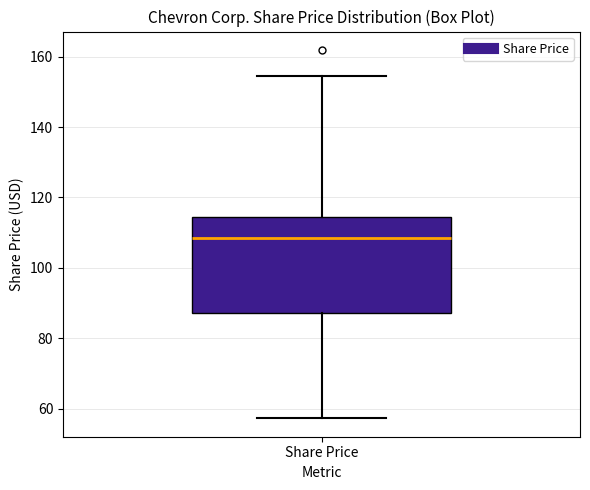

Where does the median line of the box for Share Price sit on the y-axis? The values are not printed on the chart, so give them approximately, as read against the axis.

108